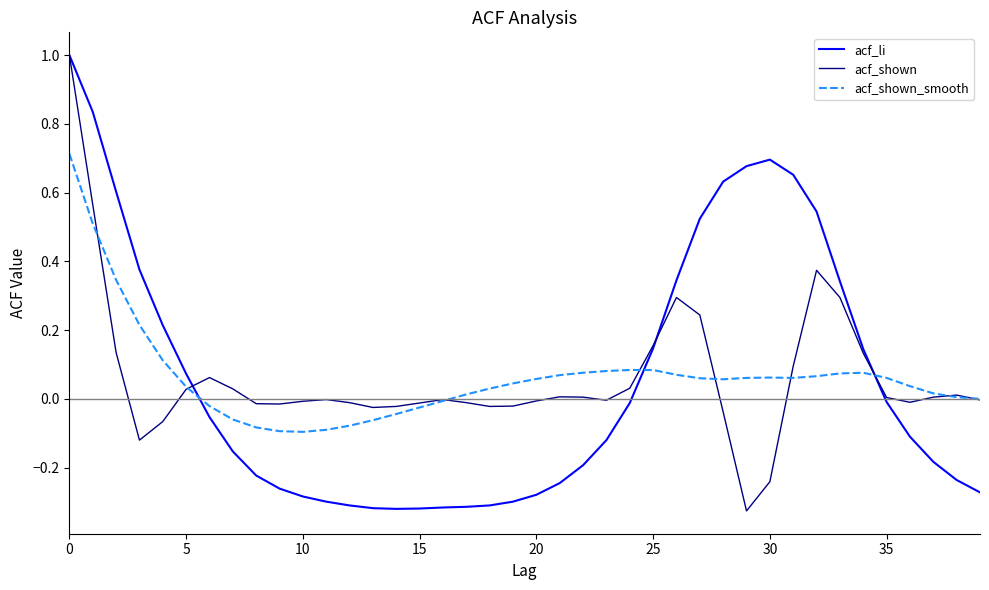

What is the greatest value displayed?

1.0